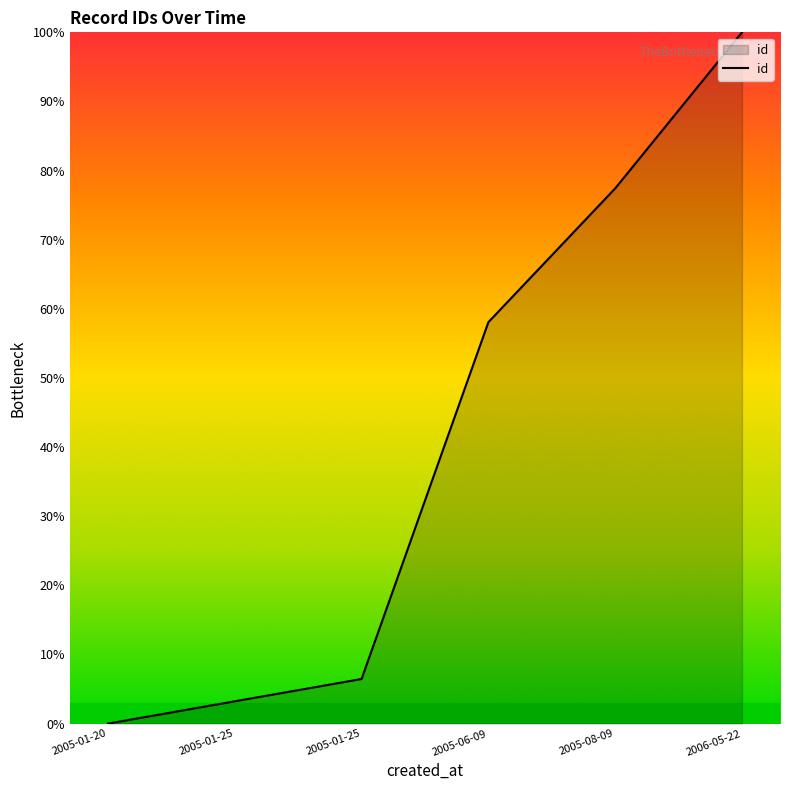

Reading left to right, what are all the values shown in this chart?

2005-01-20=0.0	2005-01-25=3.2	2005-01-25=6.5	2005-06-09=58.1	2005-08-09=77.4	2006-05-22=100.0